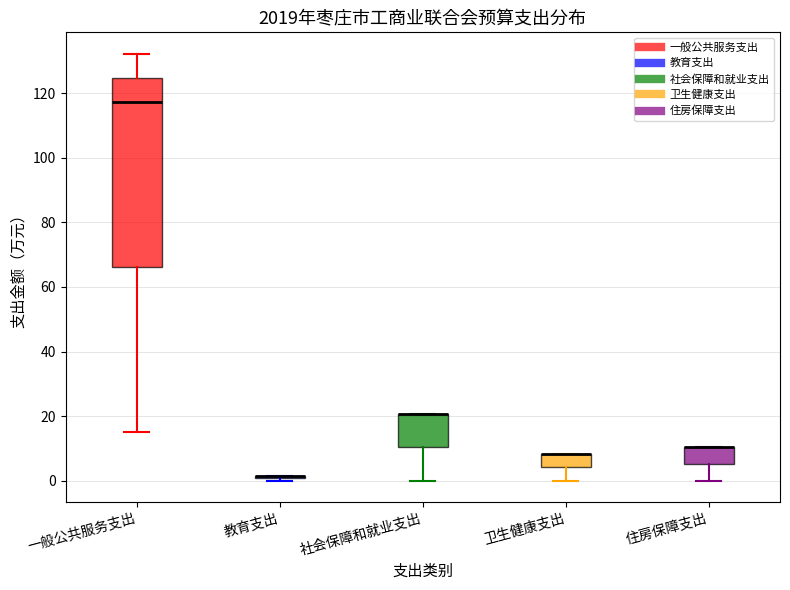

Which box is the tallest, from its lower edge to its upper edge?

一般公共服务支出